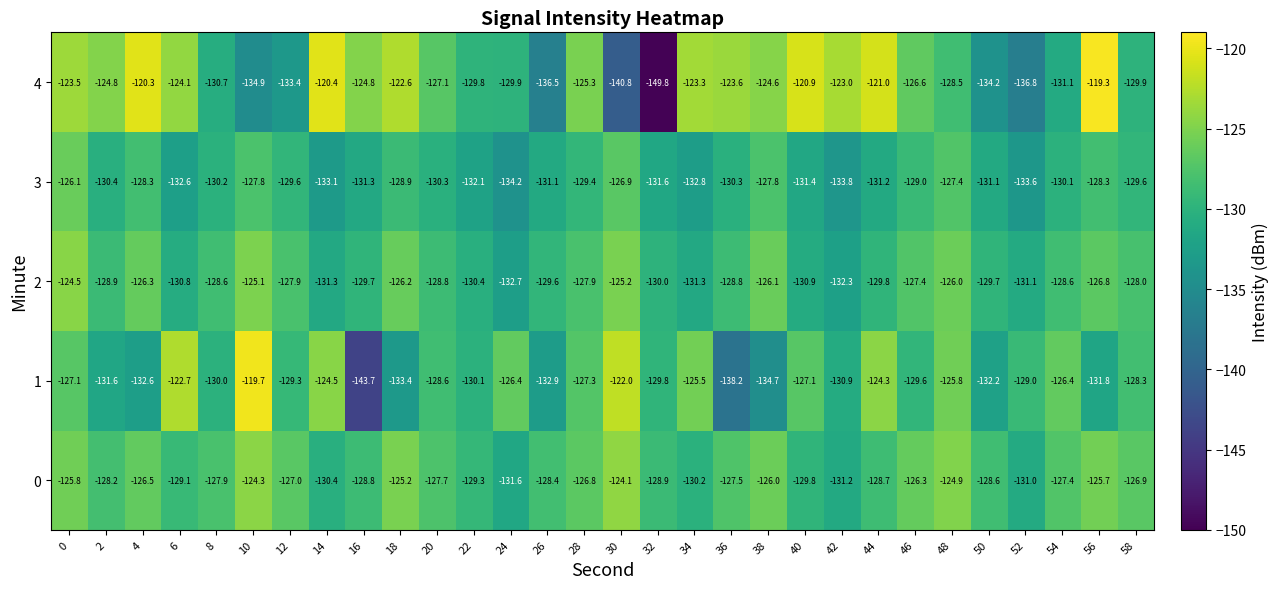

Between 44 and 52, which series saw the biggest shift?

4